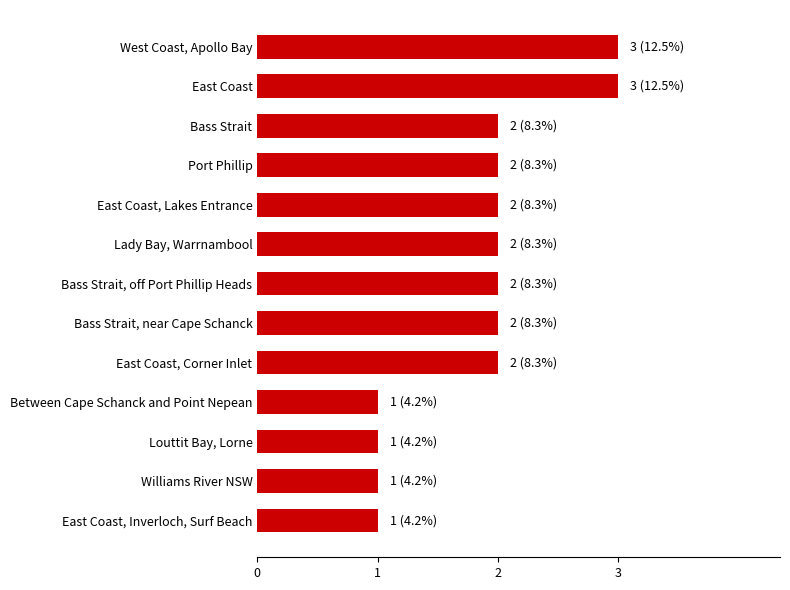

Between Williams River NSW and Bass Strait, off Port Phillip Heads, which is larger?

Bass Strait, off Port Phillip Heads